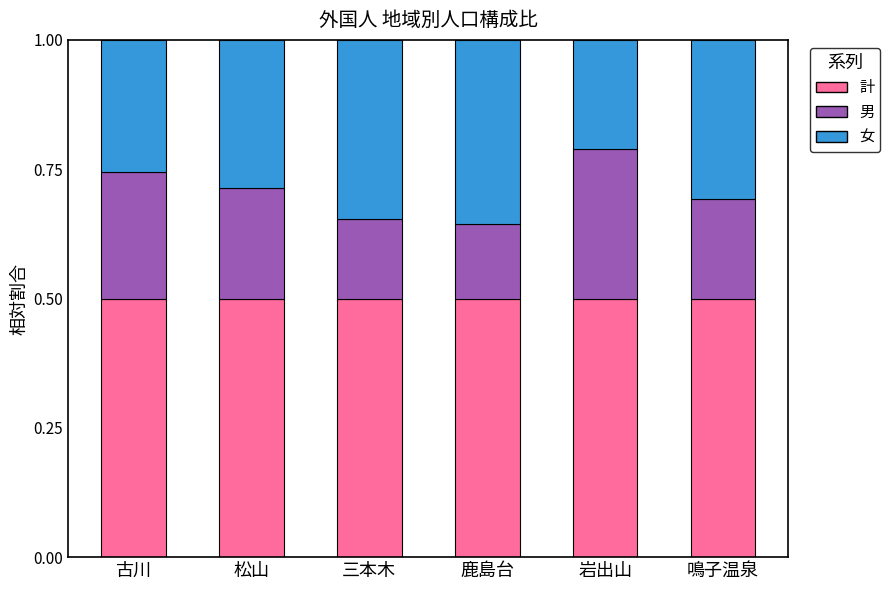

Are the bars horizontal?

No